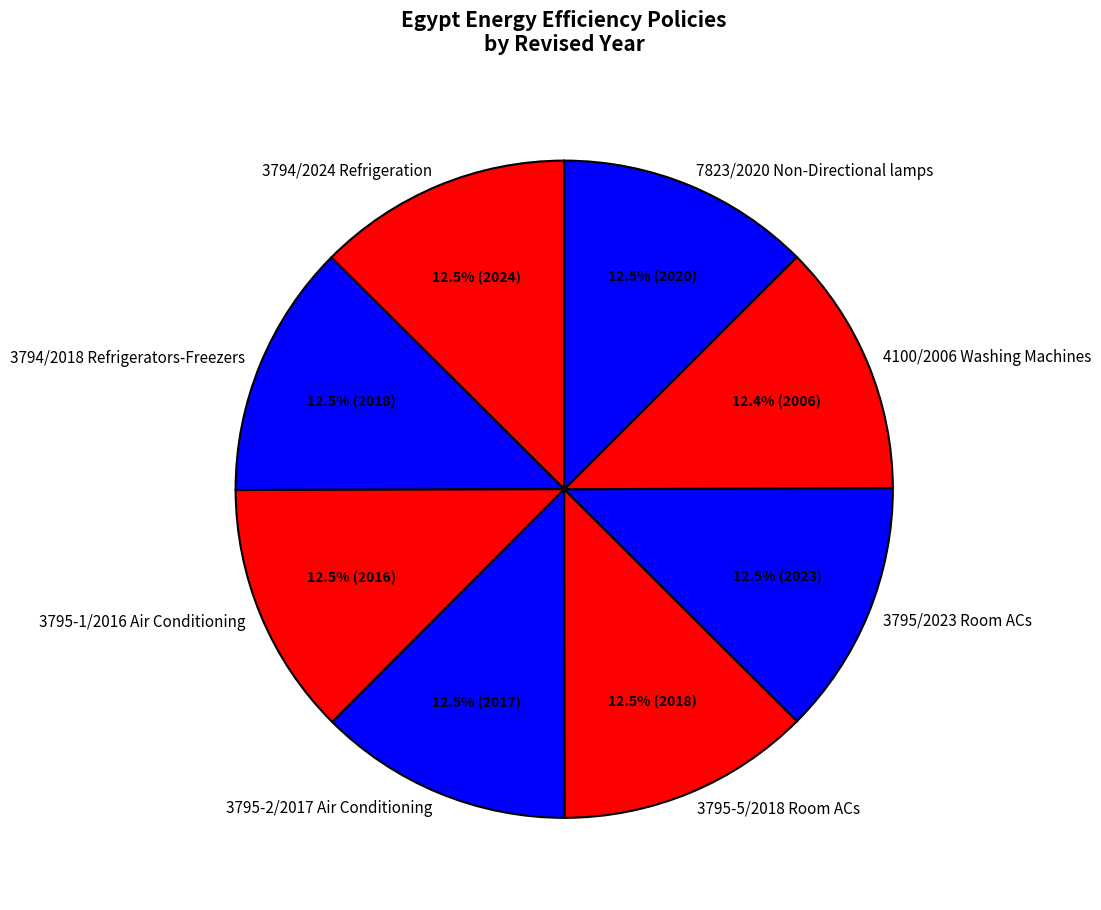

Do 4100/2006 Washing Machines and 3794/2018 Refrigerators-Freezers together represent more than half of the pie?

No